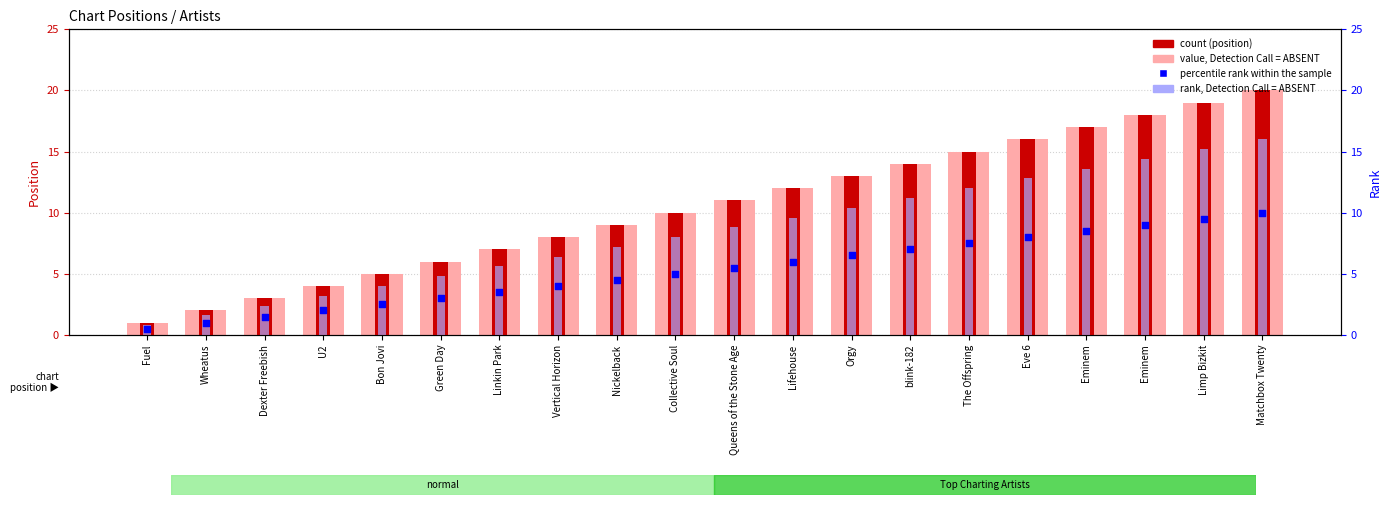

At how many categories does at least one series exceed 13?

7